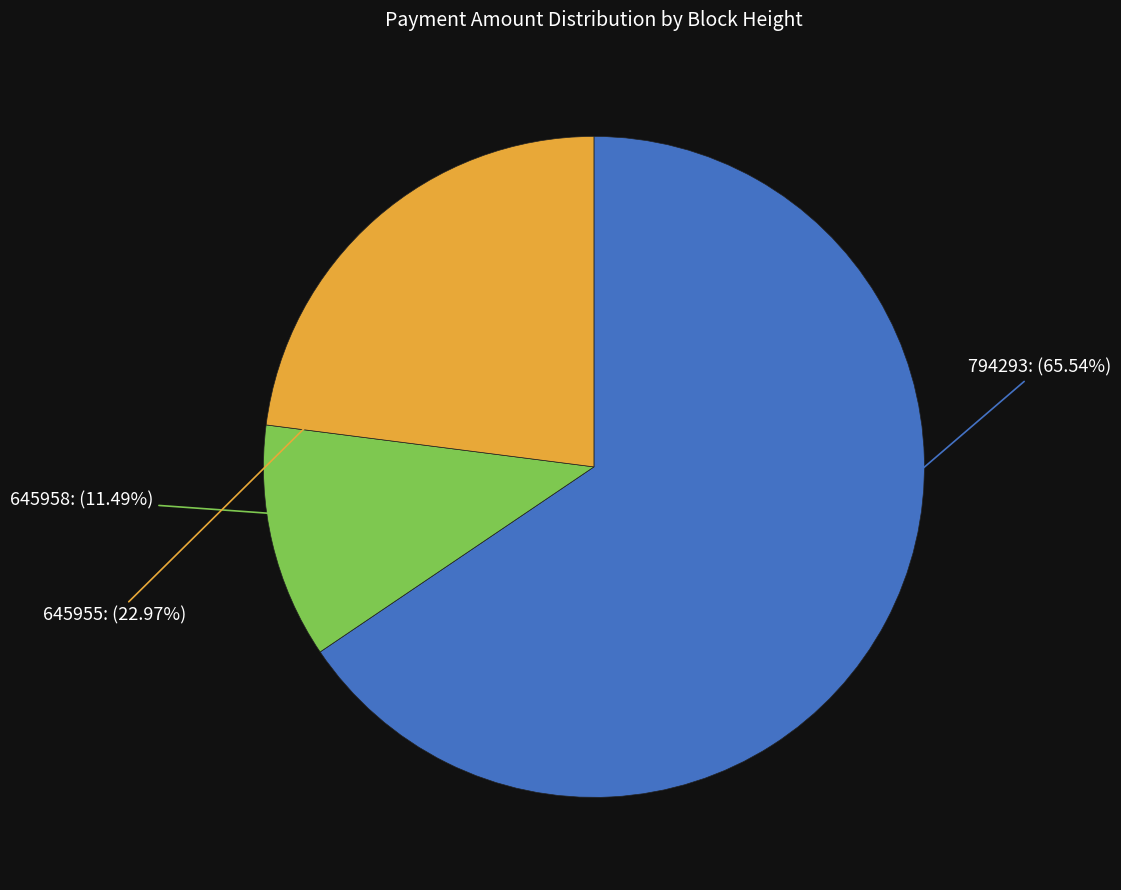

Rank the categories by value from lowest to highest.

645958, 645955, 794293